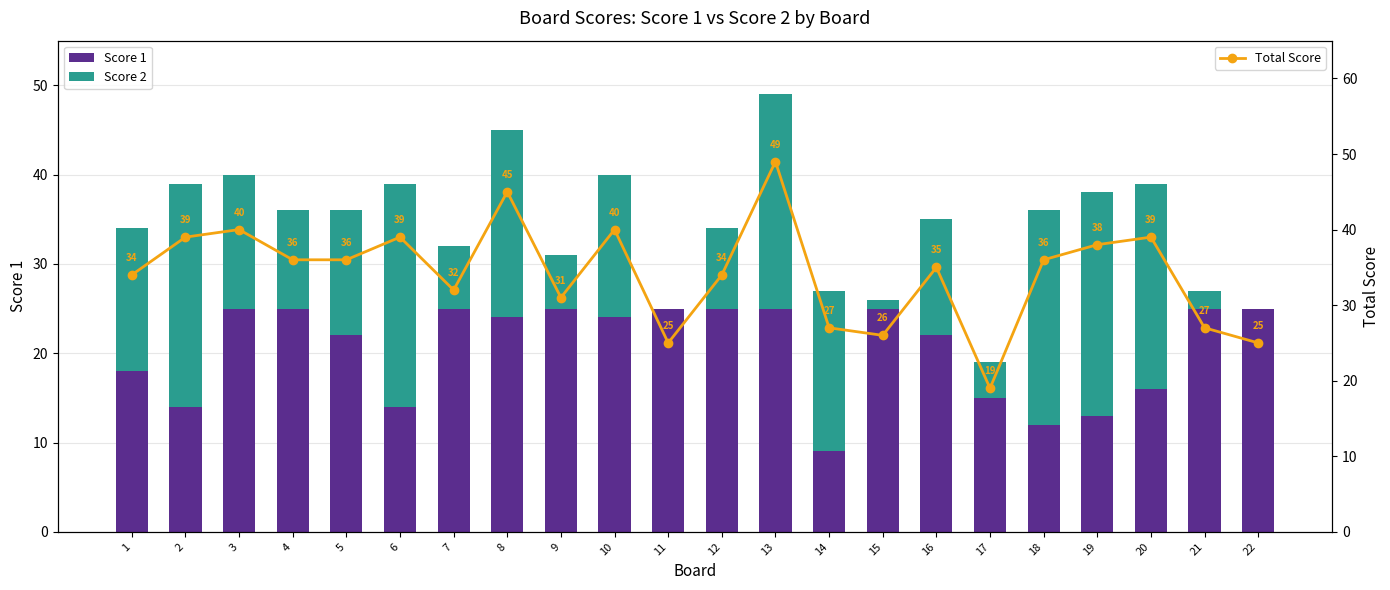

What is the difference between the maximum and minimum values in the Total Score series?

30